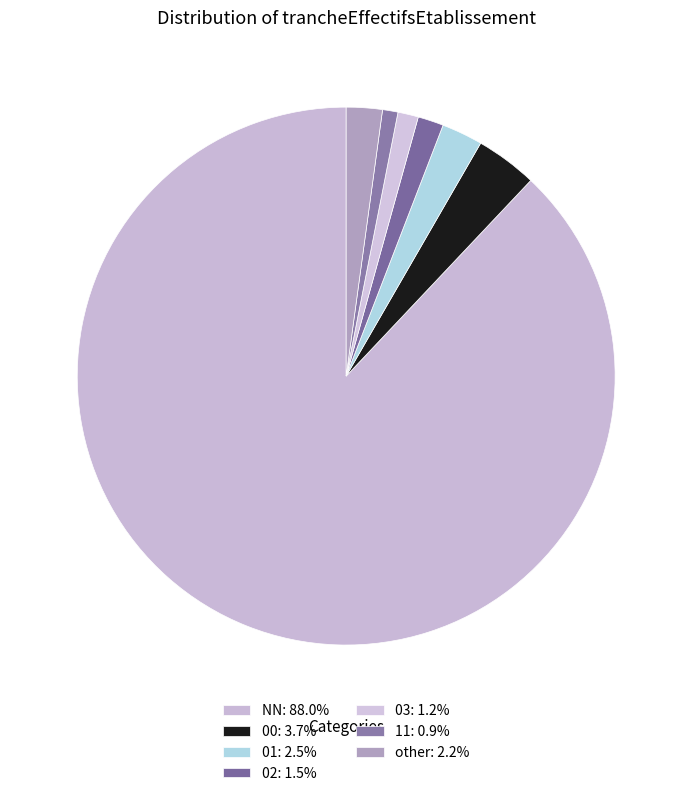

Which category has the smallest portion of the pie?

11